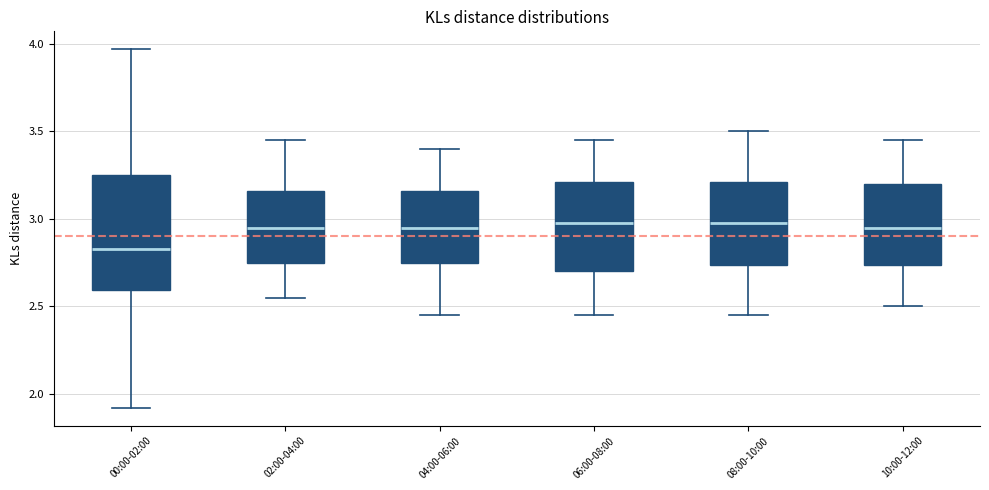

Reading left to right, read every box against the y-axis: the position of its median line, the range the box covers, and the ends of its whiskers. The values are not printed on the chart, so give them approximately, as read against the axis.

00:00-02:00: median 2.85, box 2.60 to 3.25, whiskers 1.90 to 3.95
02:00-04:00: median 2.95, box 2.75 to 3.15, whiskers 2.55 to 3.45
04:00-06:00: median 2.95, box 2.75 to 3.15, whiskers 2.45 to 3.40
06:00-08:00: median 3.00, box 2.70 to 3.20, whiskers 2.45 to 3.45
08:00-10:00: median 3.00, box 2.75 to 3.20, whiskers 2.45 to 3.50
10:00-12:00: median 2.95, box 2.75 to 3.20, whiskers 2.50 to 3.45